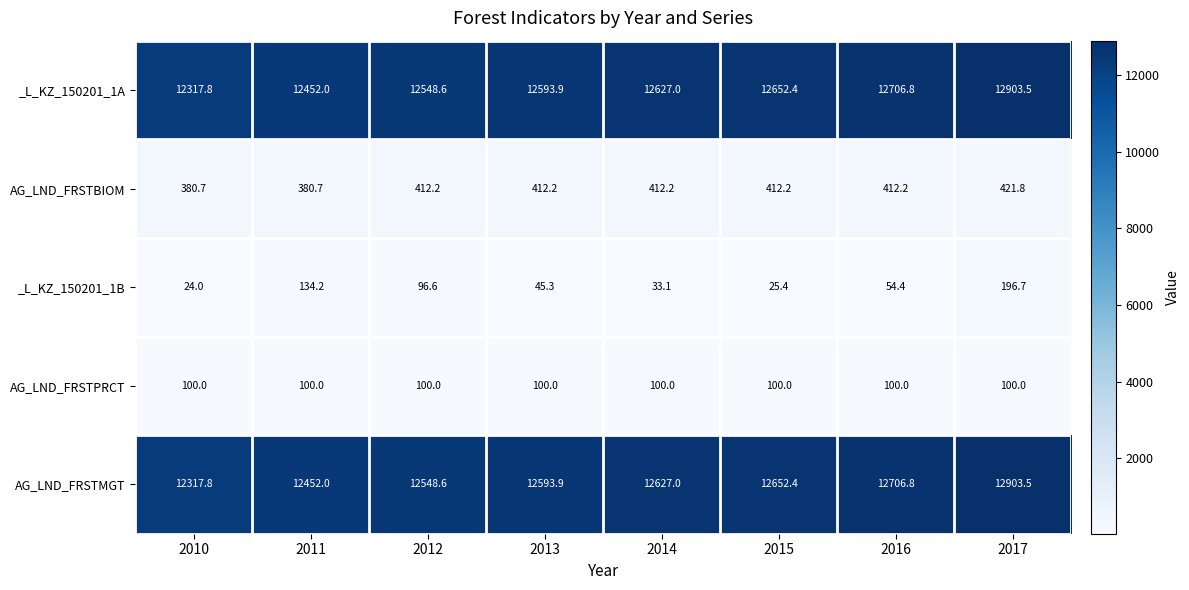

Where does the AG_LND_FRSTBIOM series first go above 412?

2012